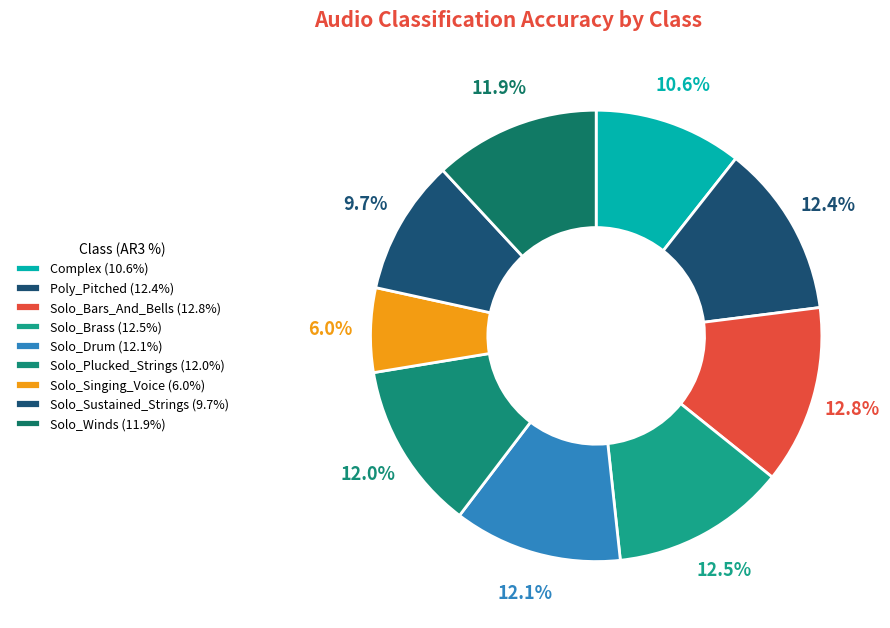

Which category has the smallest portion of the pie?

Solo_Singing_Voice